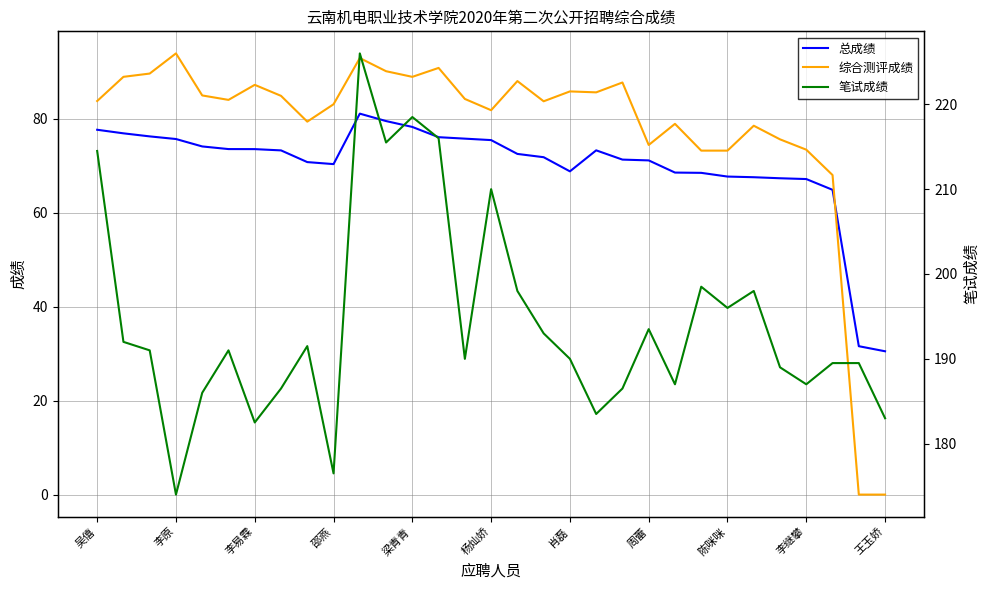

The value of 总成绩 at 王玉娇 is 30.5. True or false?

True